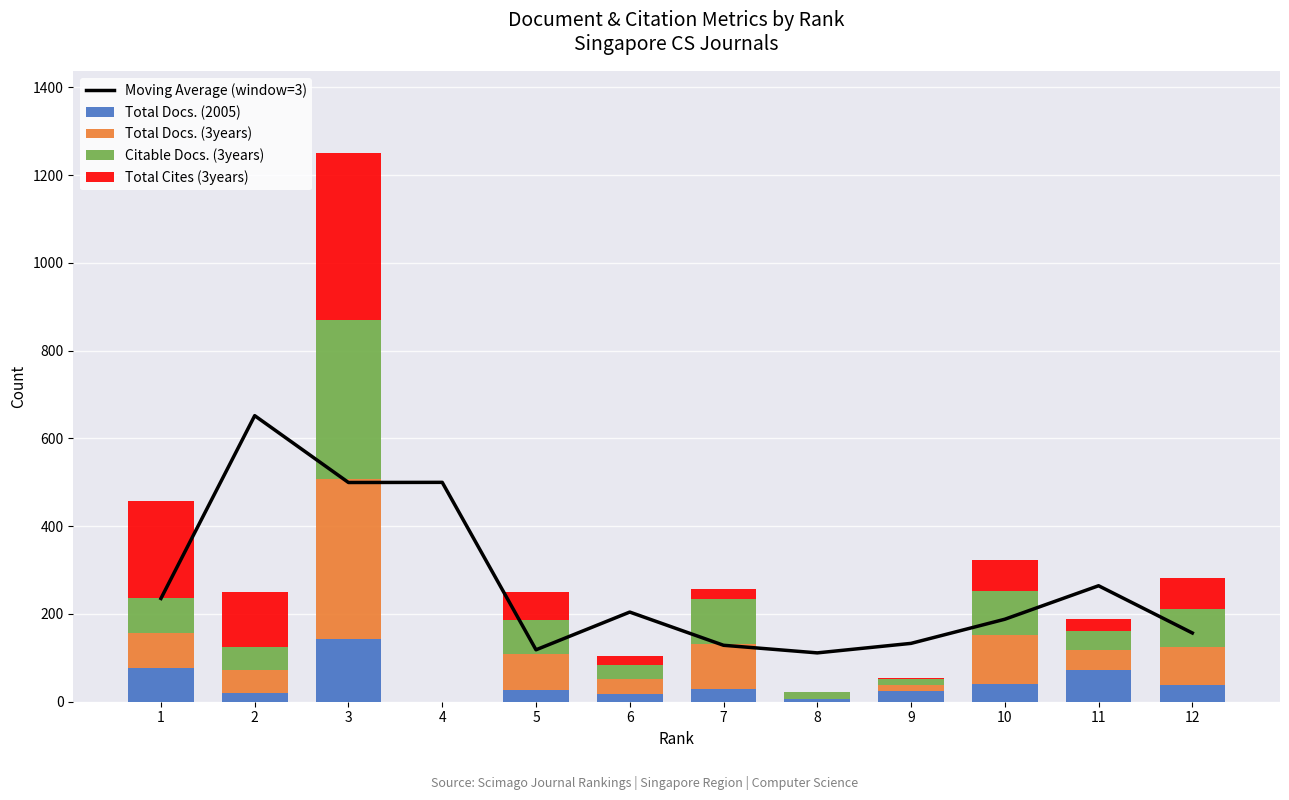

The Total Docs. (2005) series shows 8.9 at 2. True or false?

False